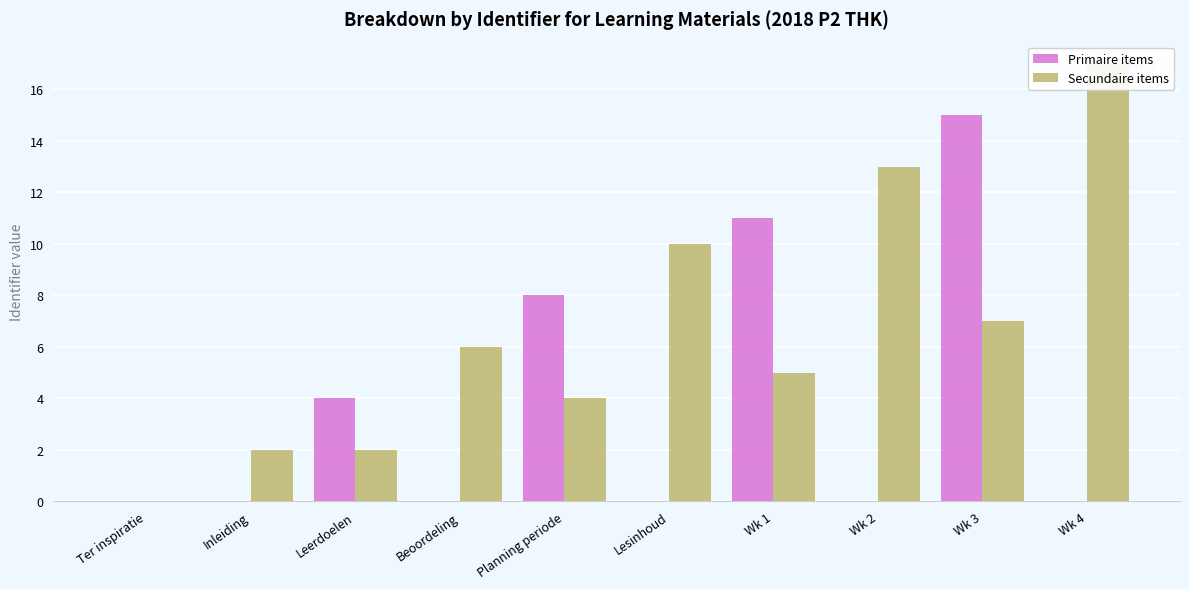

The Primaire items series shows 0 at Ter inspiratie. True or false?

True